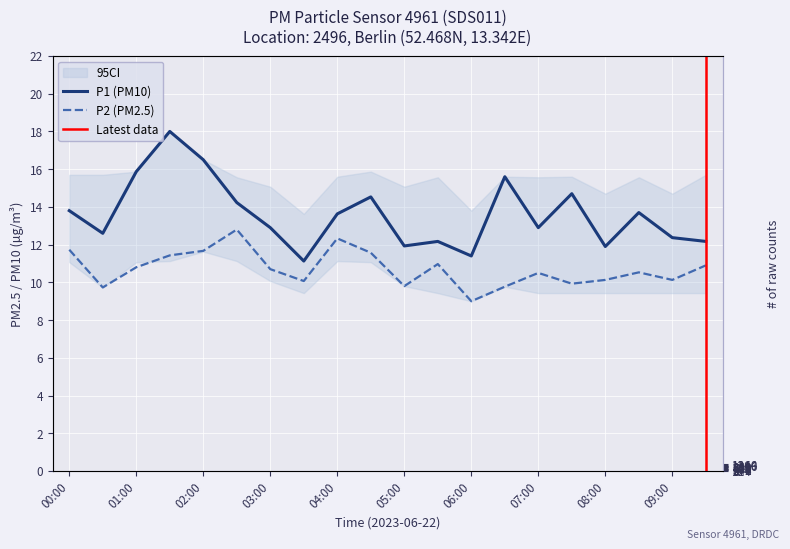

Reading left to right, transcribe all the data shown in this chart.

P1: 13.8	12.6	15.9	18.0	16.5	14.2	12.9	11.1	13.6	14.5	11.9	12.2	11.4	15.6	12.9	14.7	11.9	13.7	12.4	12.2
P2: 11.7	9.7	10.8	11.4	11.7	12.8	10.7	10.1	12.3	11.6	9.8	11.0	9.0	9.8	10.5	9.9	10.1	10.5	10.1	10.9